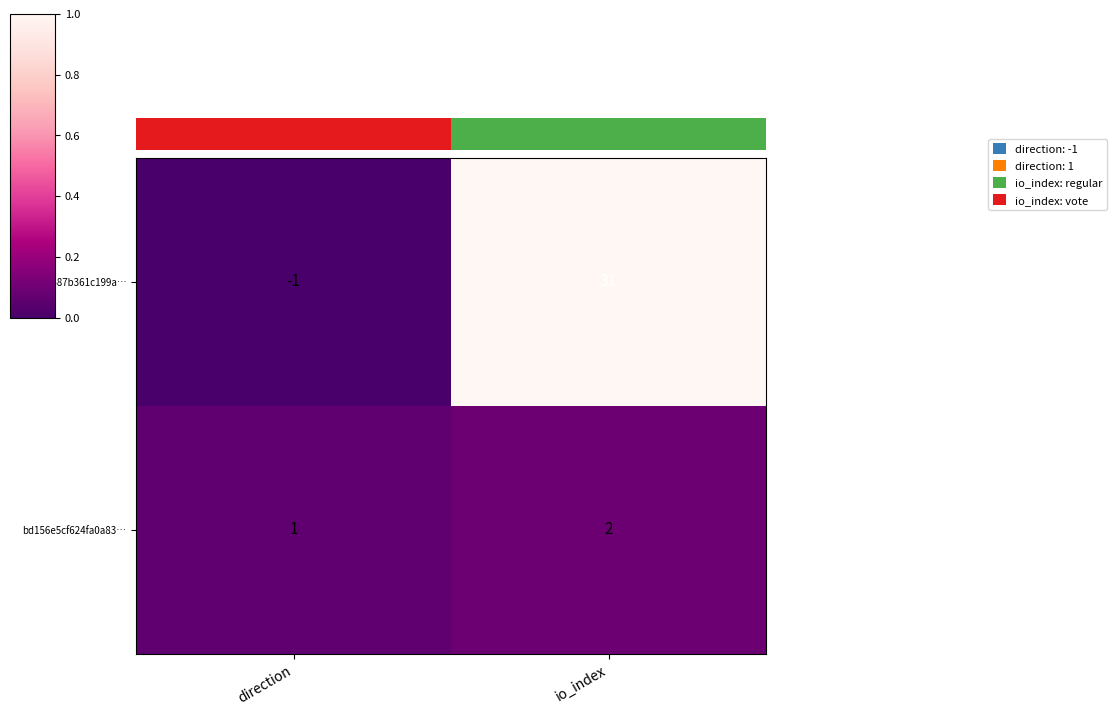

At which category is the sum across all series the highest?

io_index